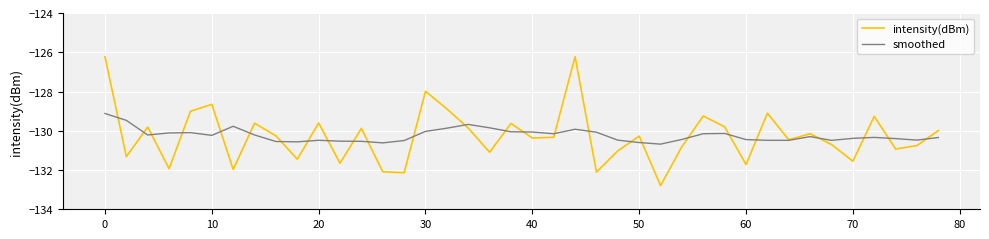

How many interior local peaks does the intensity(dBm) series have?

13